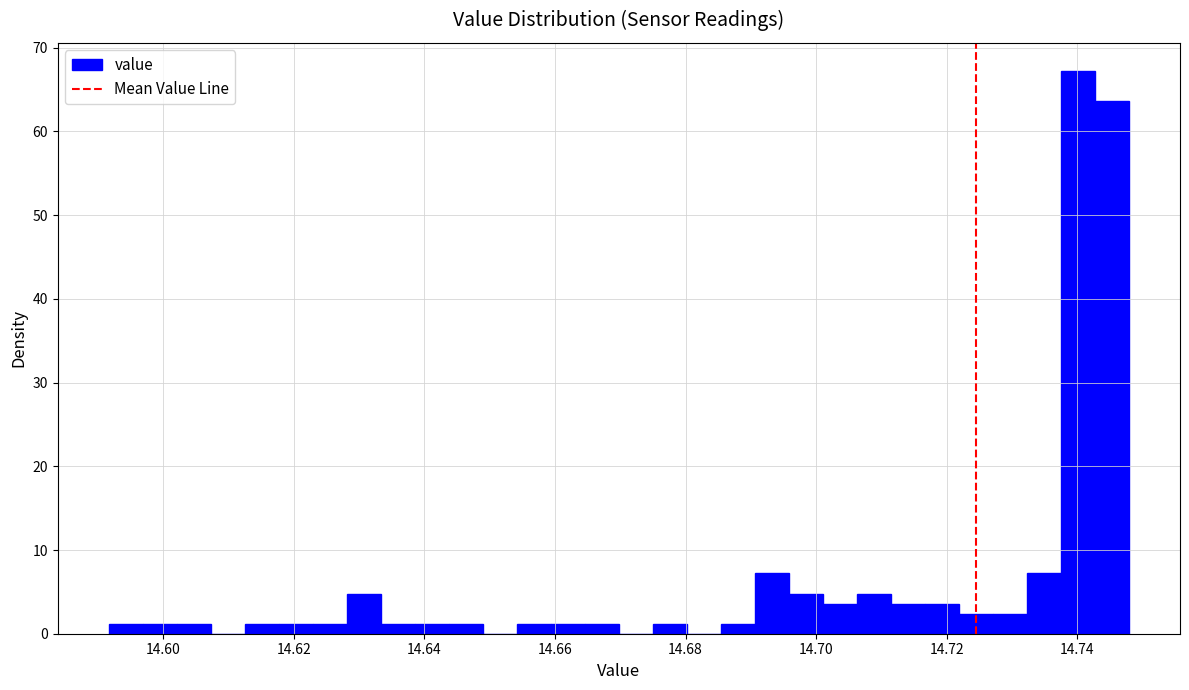

Read against the x-axis, roughly where is the centre of the tallest bar?

14.740